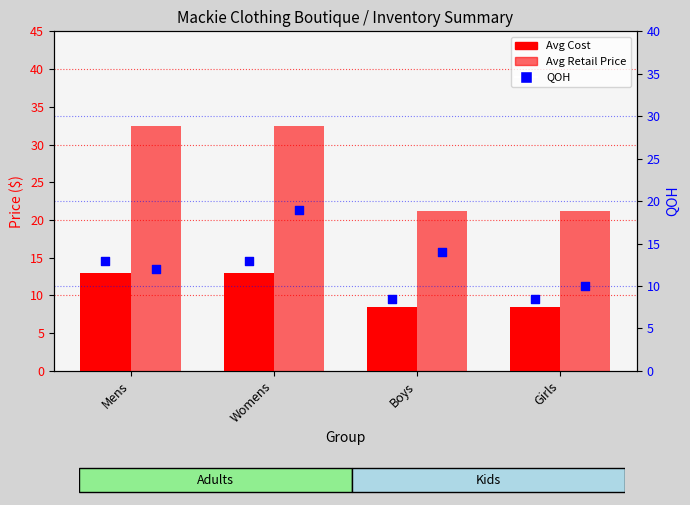

Which series has the widest spread of Y values?

Avg Retail Price